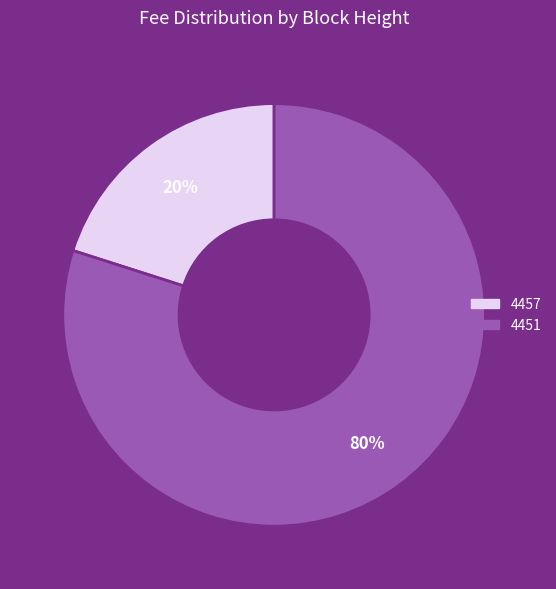

Rank the categories by value from lowest to highest.

4457, 4451